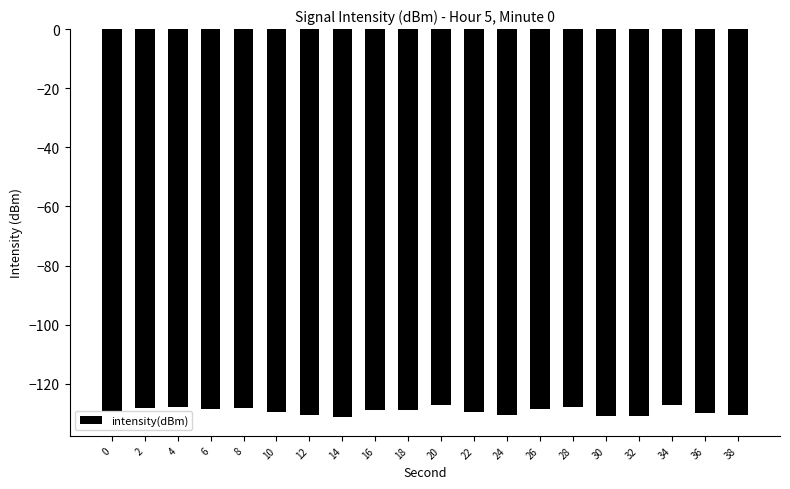

Does the chart contain any negative values?

Yes